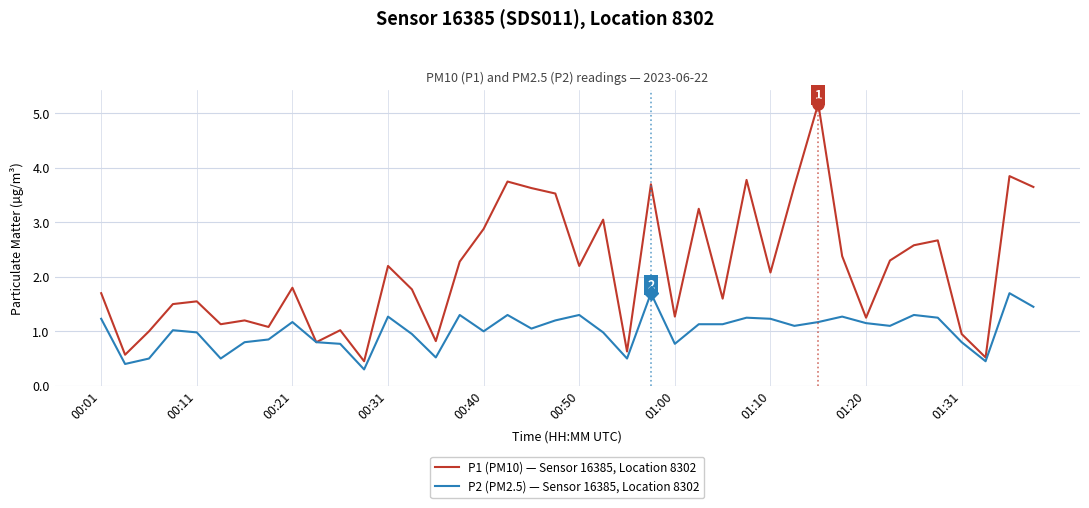

What is the average value of the P2 (PM2.5) — Sensor 16385, Location 8302 series?

1.0